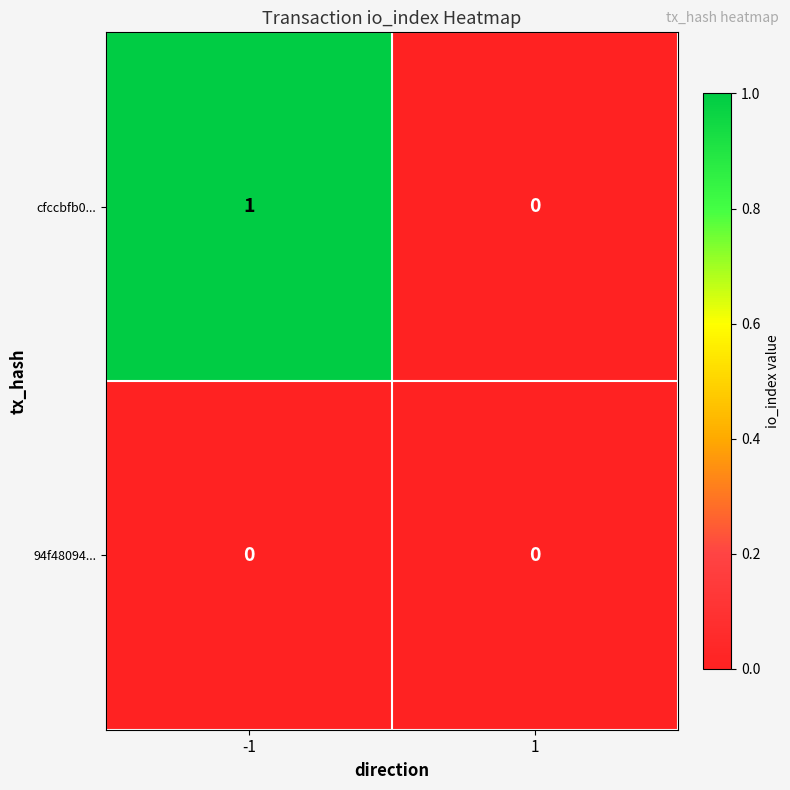

Is the value of 94f48094... at 1 greater than the value of cfccbfb0... at -1?

No